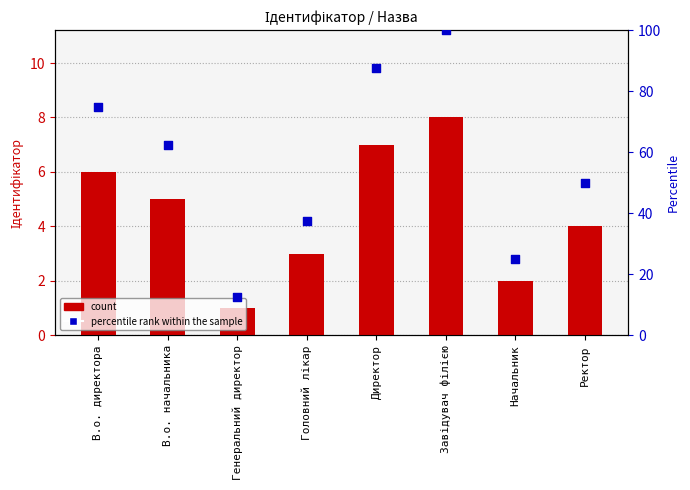

Which series contains the highest Y value?

percentile rank within the sample